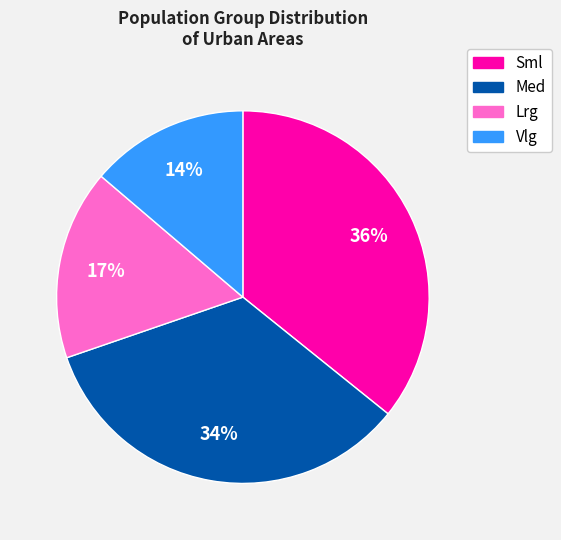

To the nearest percent, what portion does Lrg represent?

17%